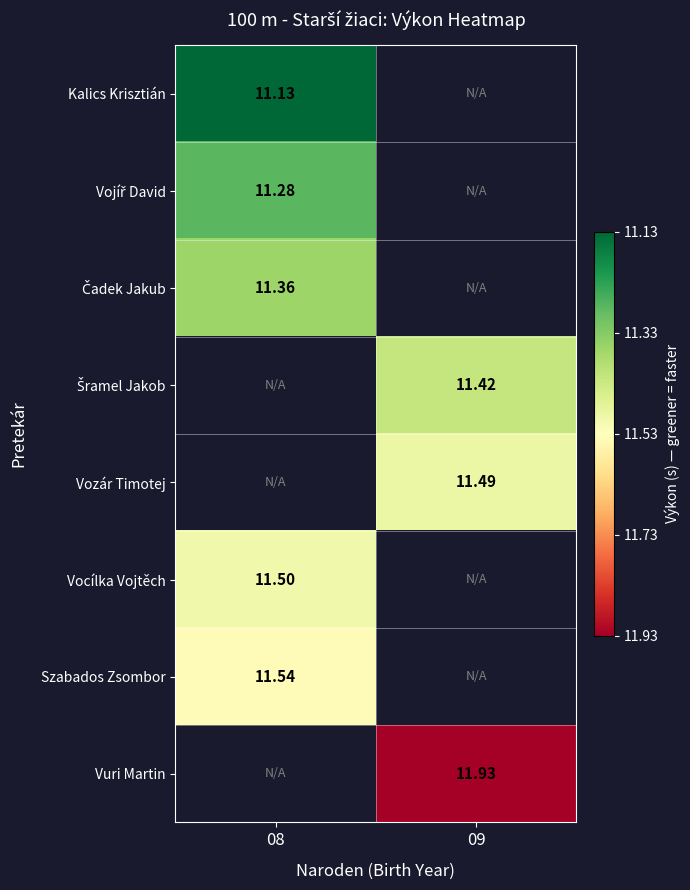

Is it true that Vuri Martin equals -19.6 at 09?

False